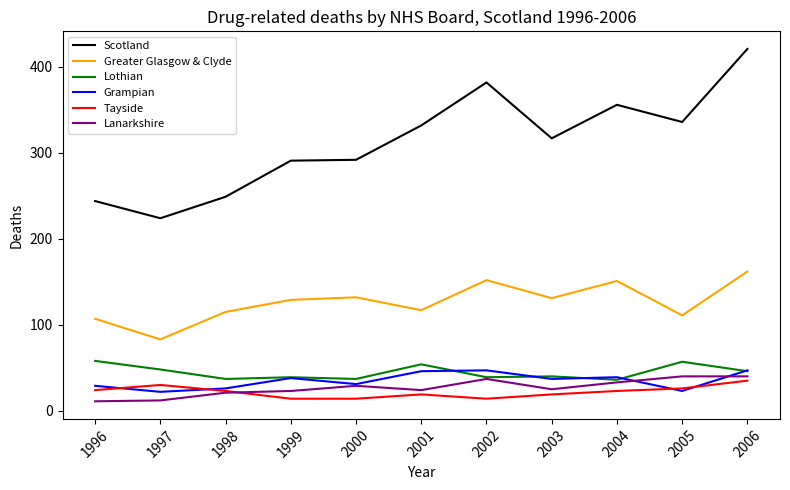

Which series has the largest total across all categories?

Scotland